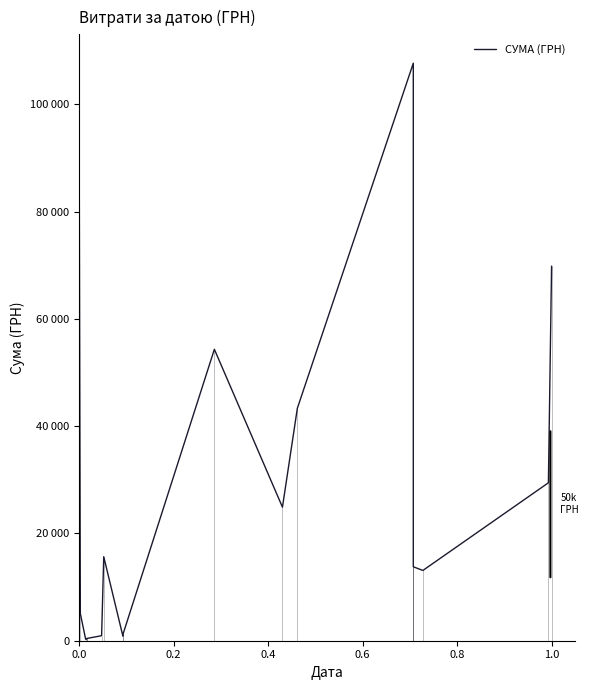

What is the greatest value displayed?

107657.1